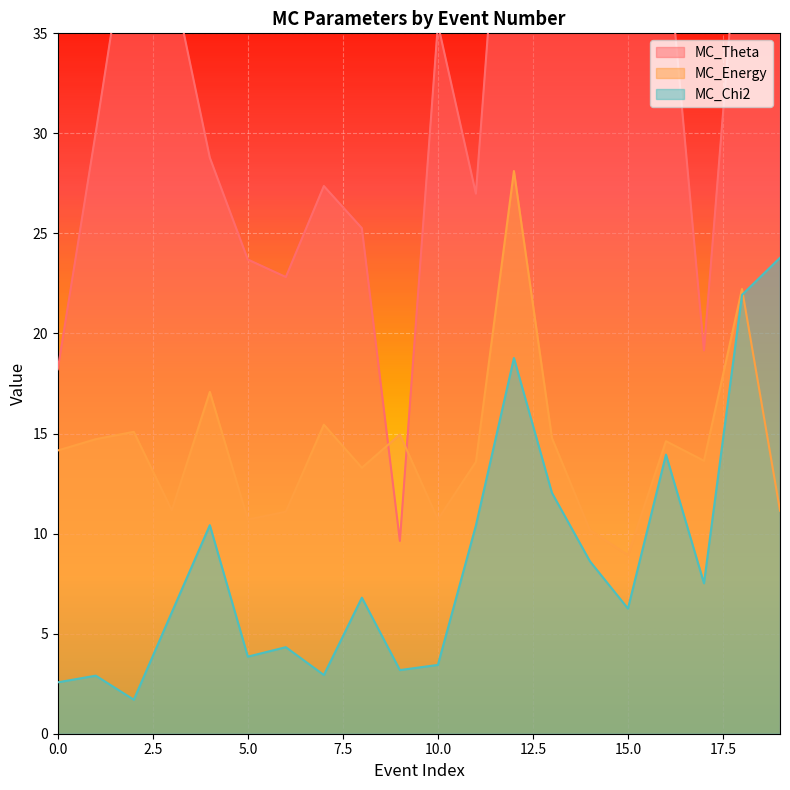

Is it true that MC_Energy equals 14.2 at 0.0?

True